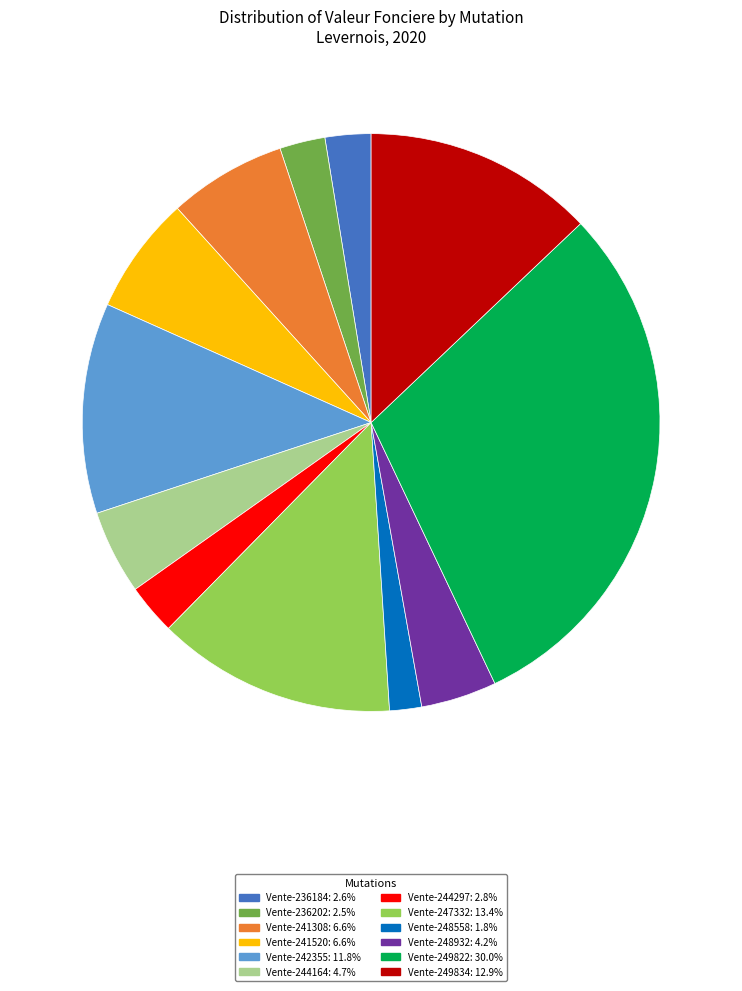

True or false: Vente-248932 accounts for 4% of the total.

True